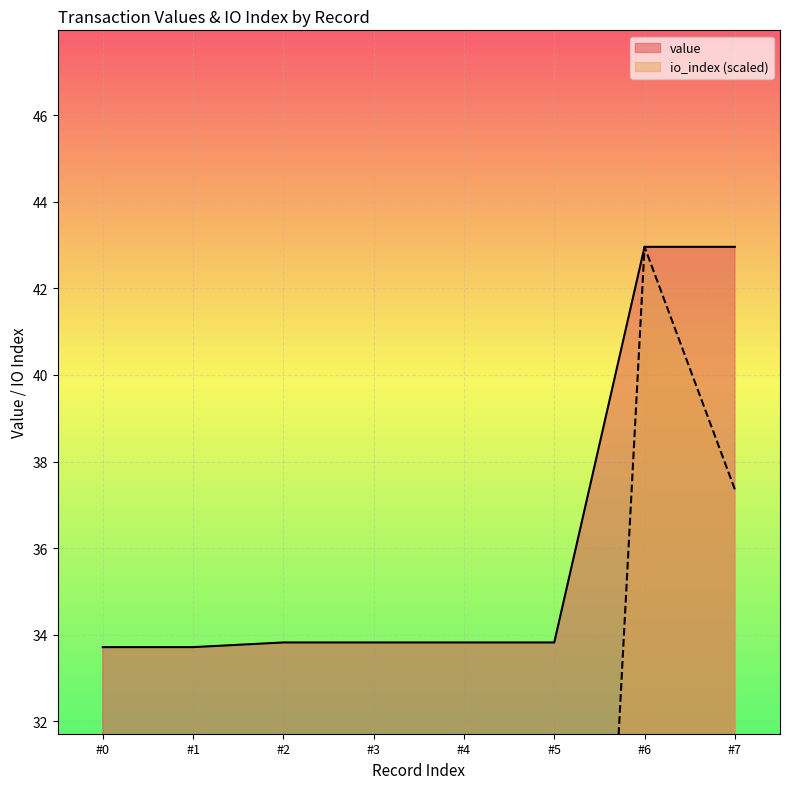

What is the difference between the second highest and second lowest values in the io_index series?

33.6